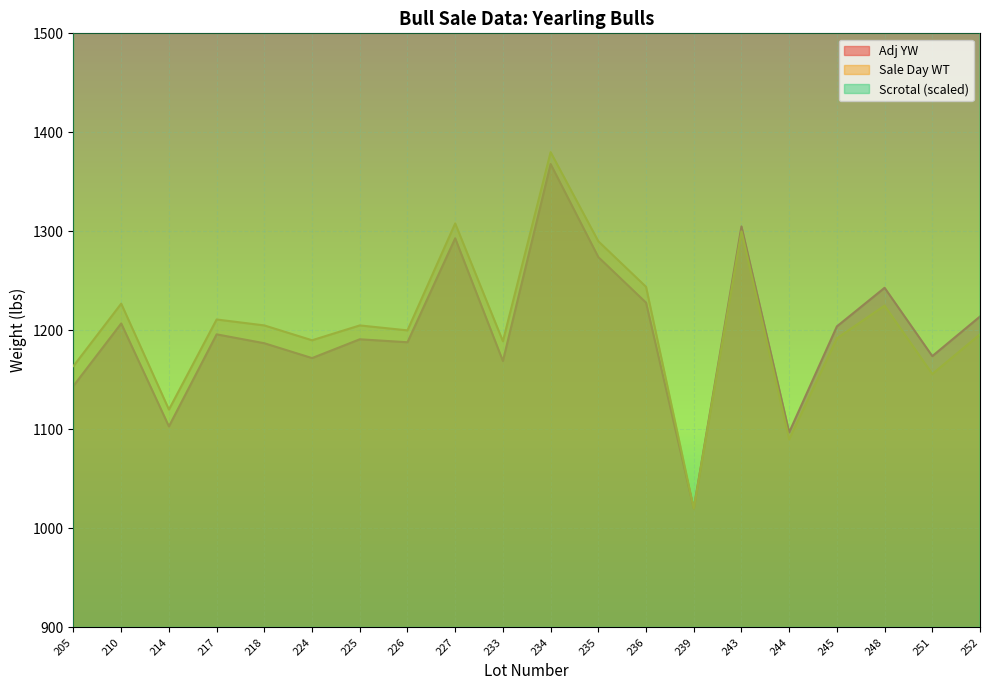

True or false: Sale Day WT has more than 1 interior local peaks.

True